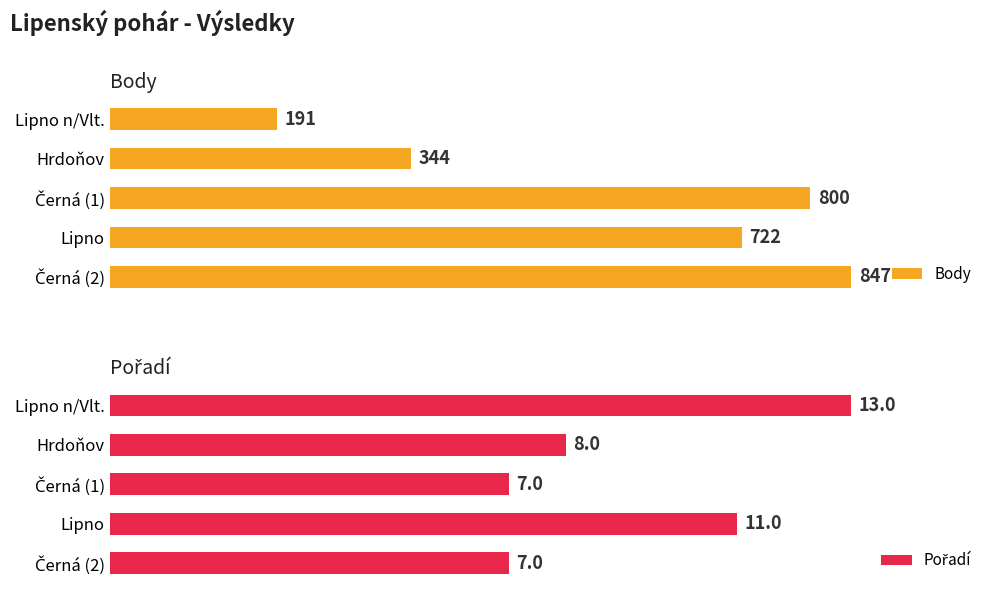

At how many categories does at least one series exceed 568?

3